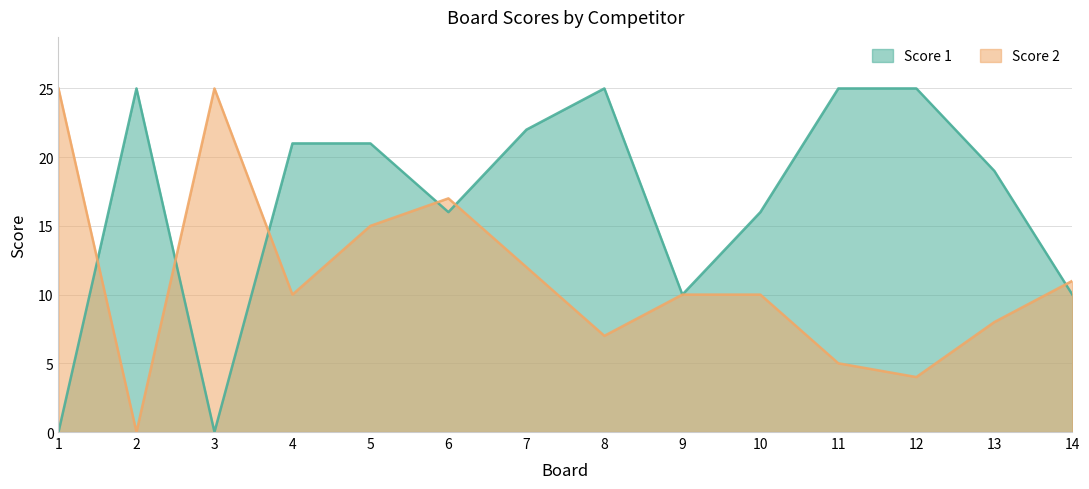

What is the value of the Score 1 point at the 8th from the left?

25